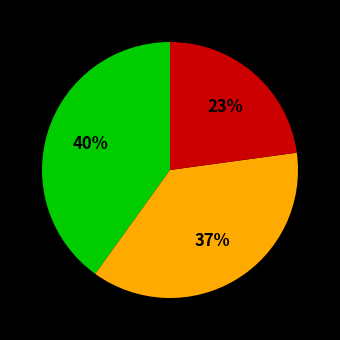

Is there a majority slice in this chart?

No